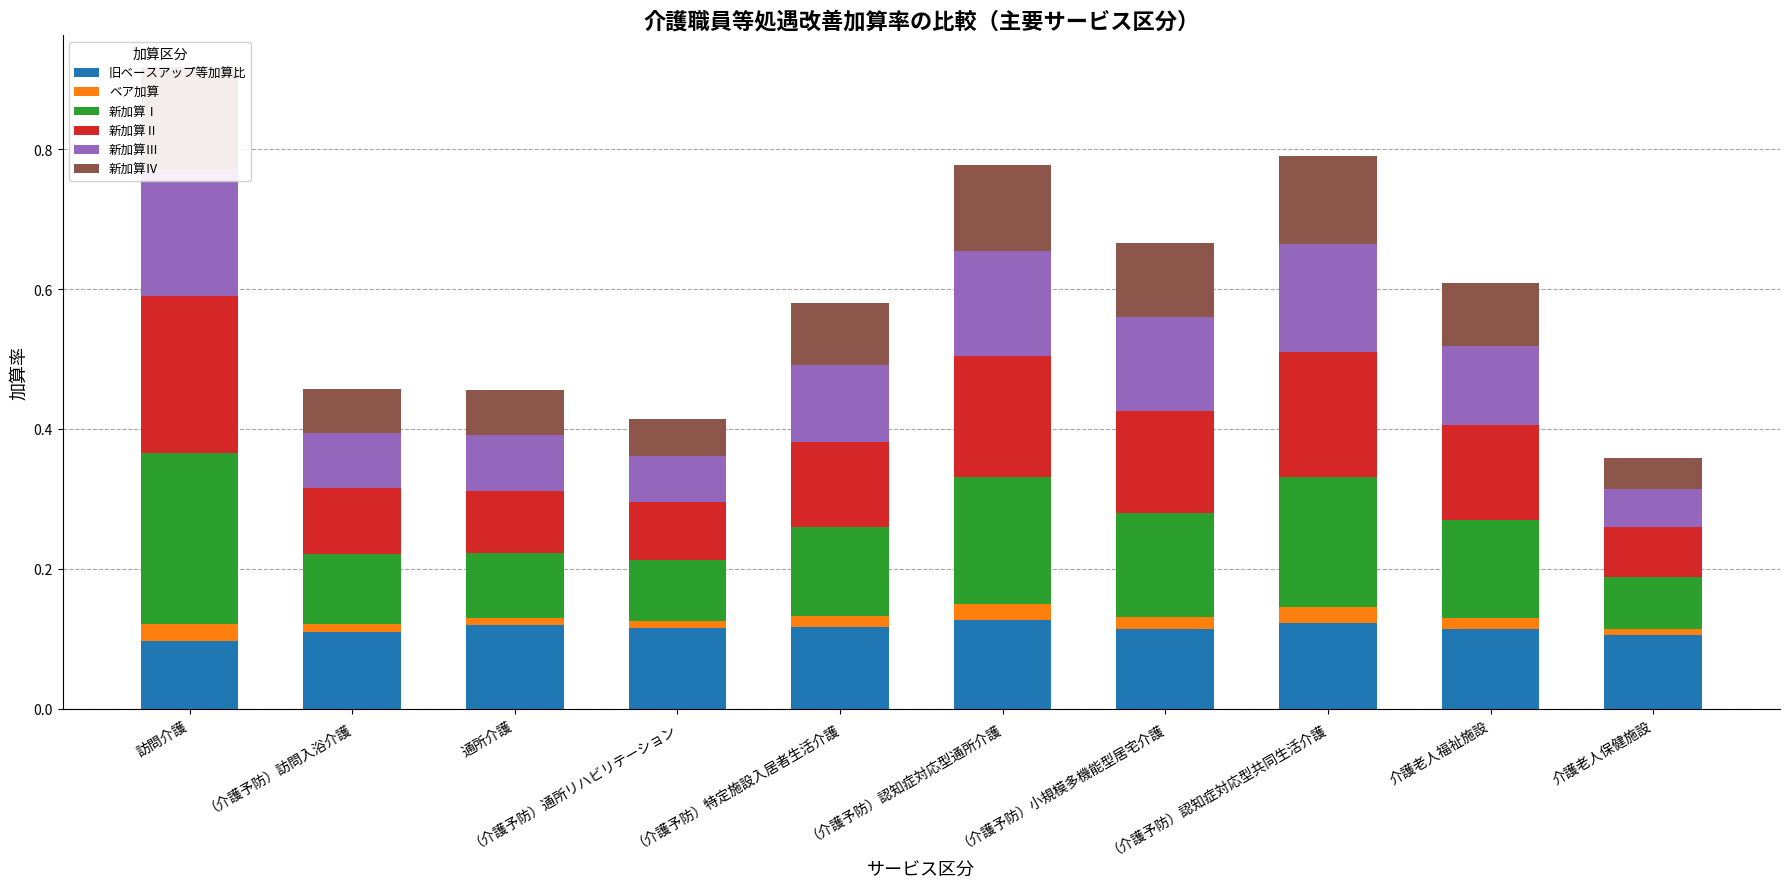

Is the value of 新加算Ⅰ at （介護予防）通所リハビリテーション greater than the value of 新加算Ⅱ at 介護老人福祉施設?

No